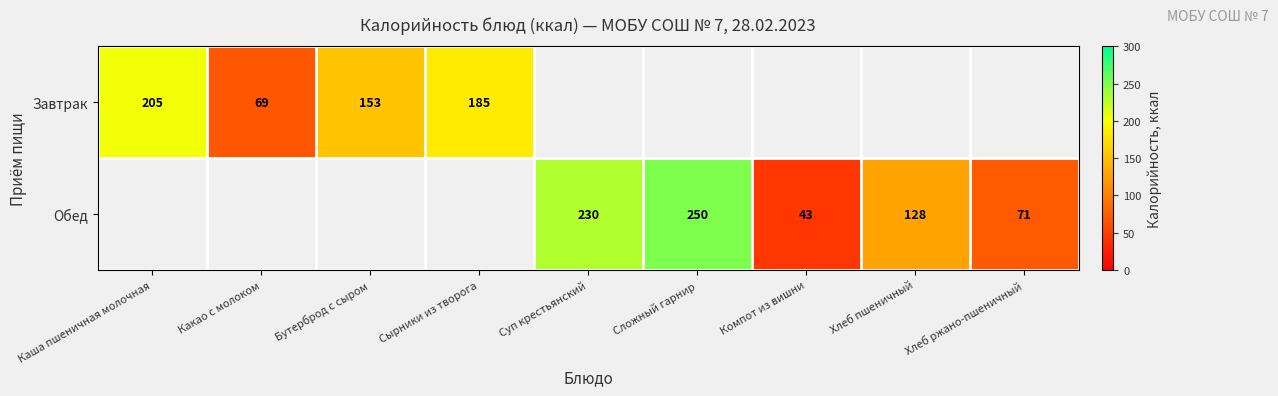

What is the sum of the Обед values at Сложный гарнир and Компот из вишни?

293